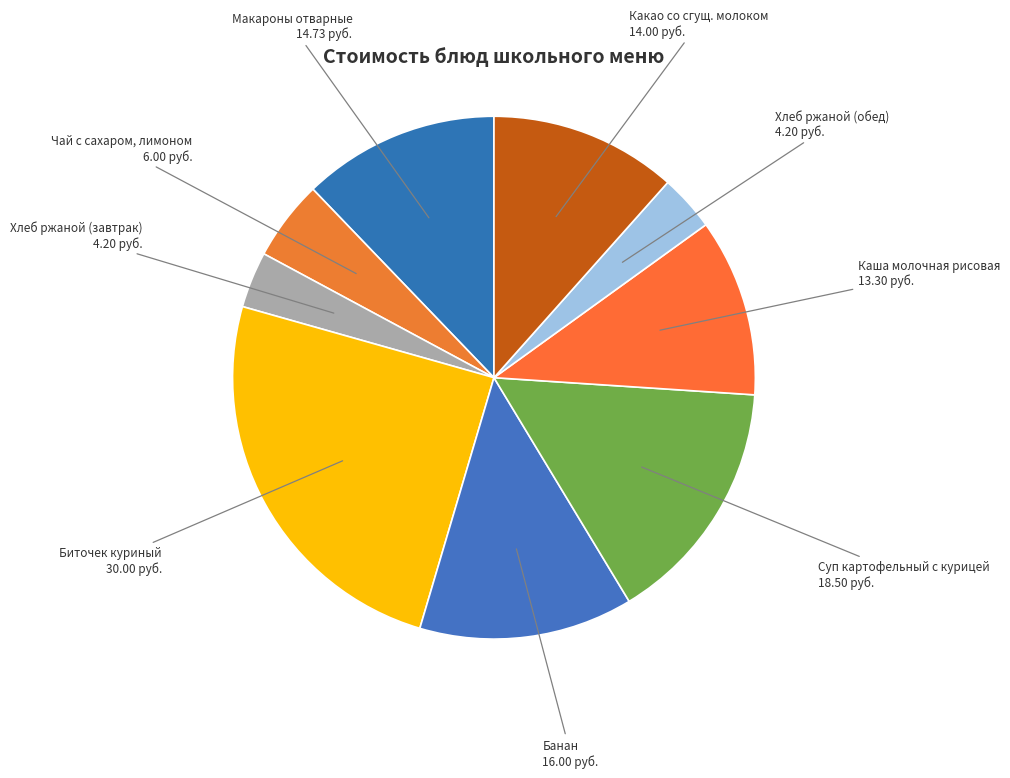

Do Каша молочная рисовая 13.30 руб. and Хлеб ржаной (завтрак) 4.20 руб. together represent more than half of the pie?

No